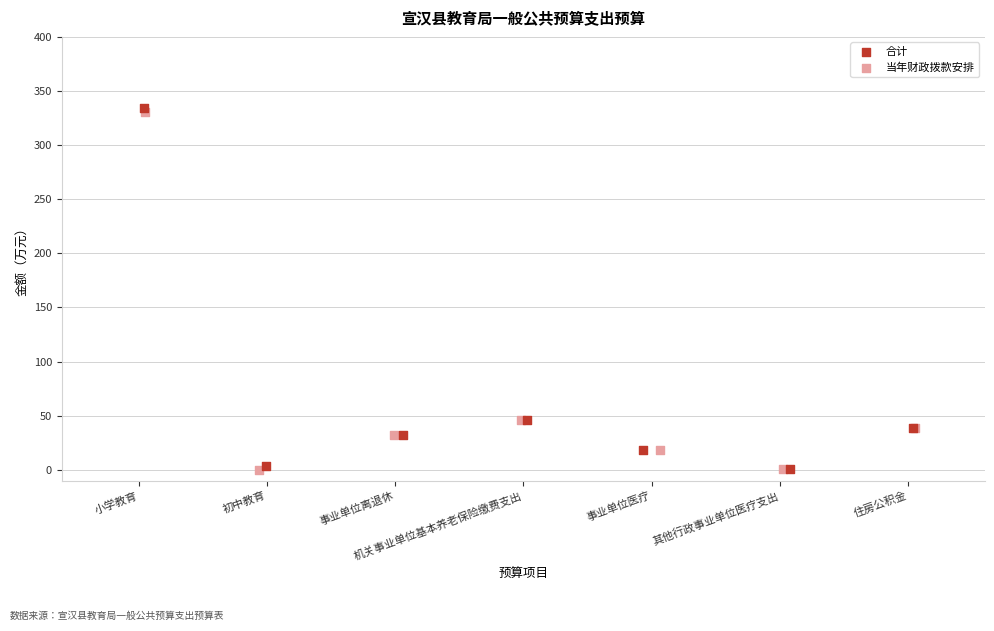

Which series has the widest spread of Y values?

合计